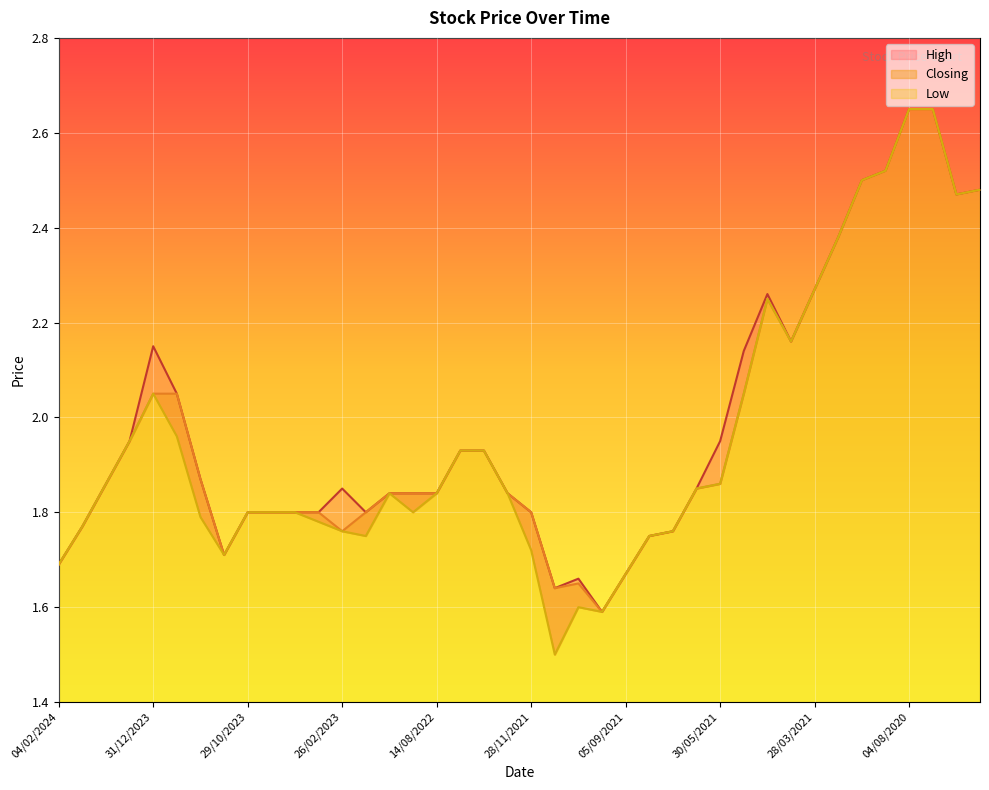

How many interior local peaks does the Low series have?

4